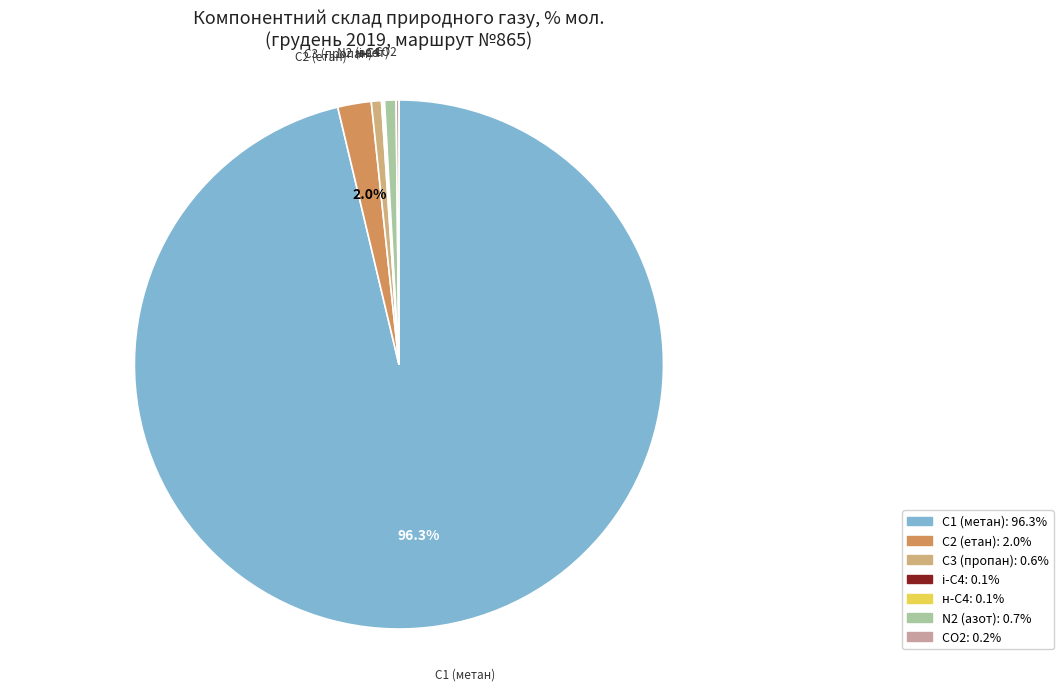

Do С2 (етан) and N2 (азот) together represent more than half of the pie?

No